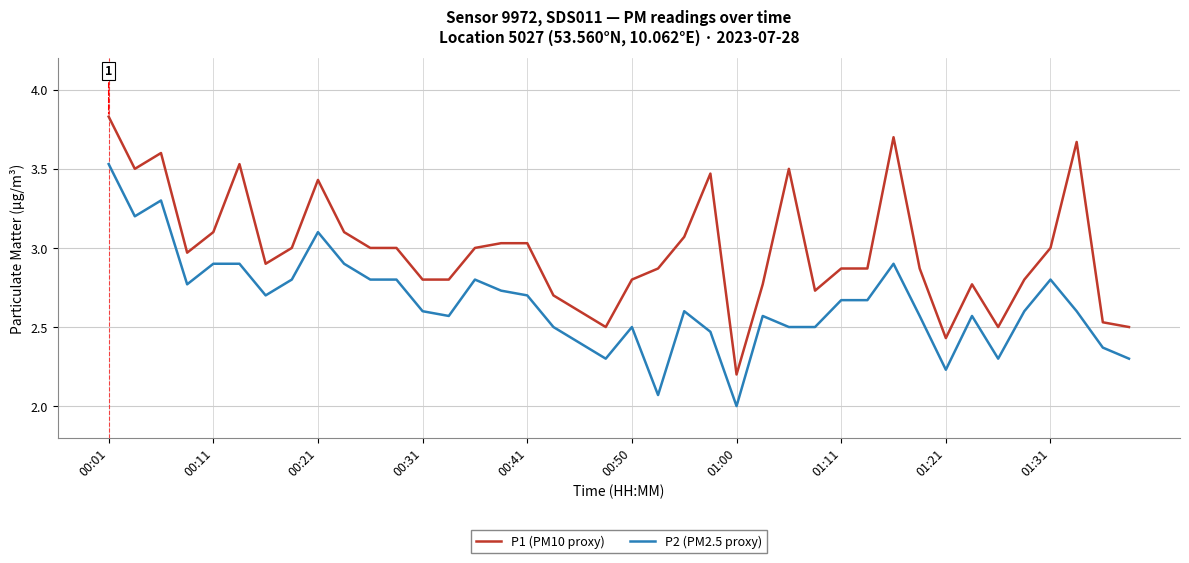

What is the smallest value displayed?

2.0